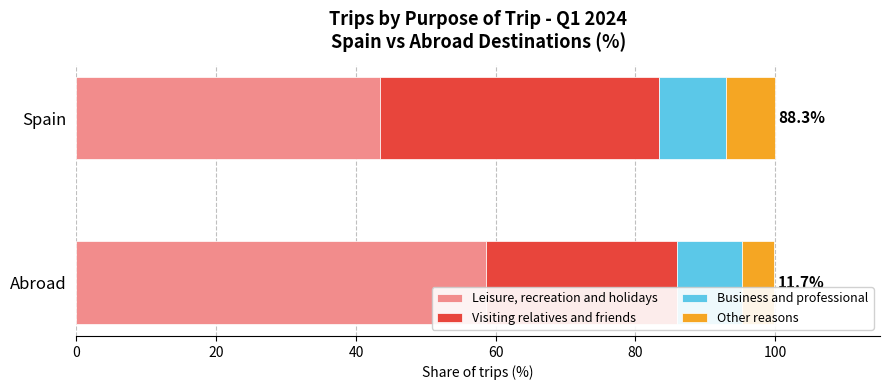

At which label is Abroad closest to 31?

Visiting relatives and friends